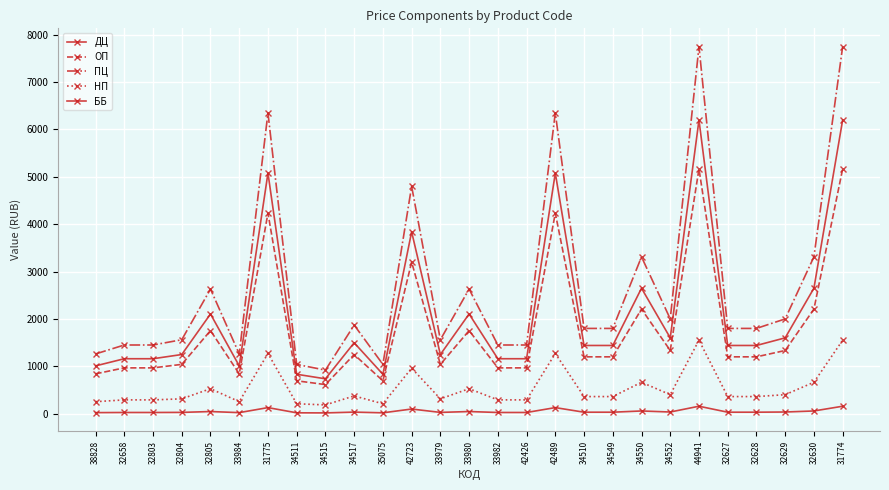

True or false: НП and ОП intersect in this chart.

False